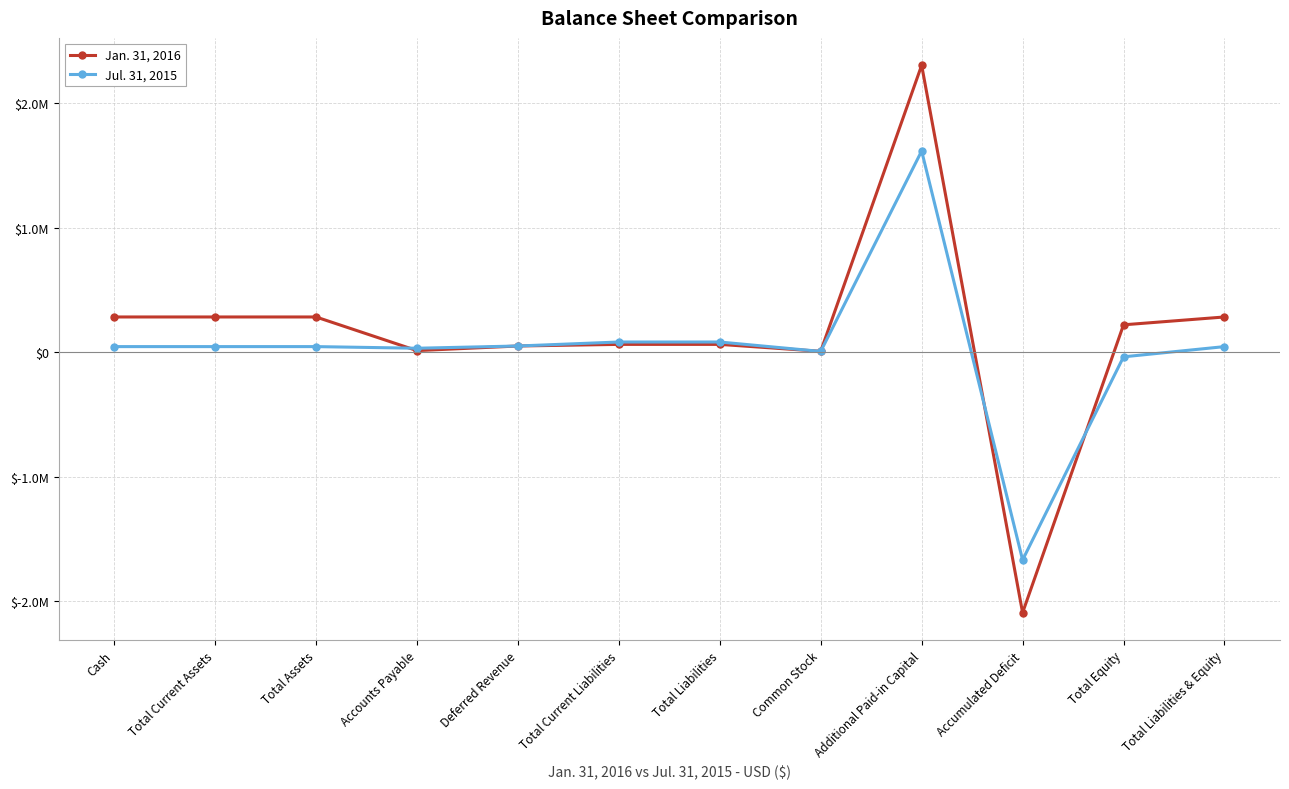

Is this an area chart (filled region under the line)?

No